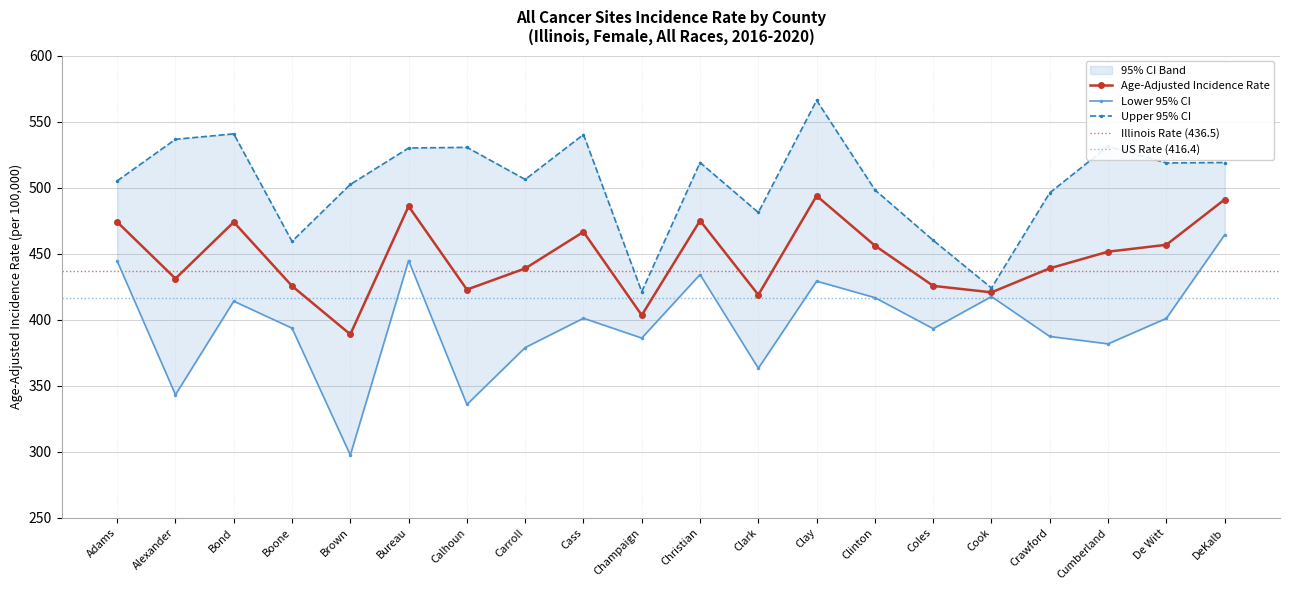

What is the approximate value of Lower 95% CI at Adams?

444.4